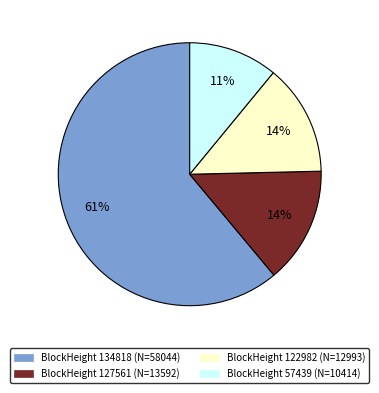

To the nearest percent, what is the average slice percentage?

25%